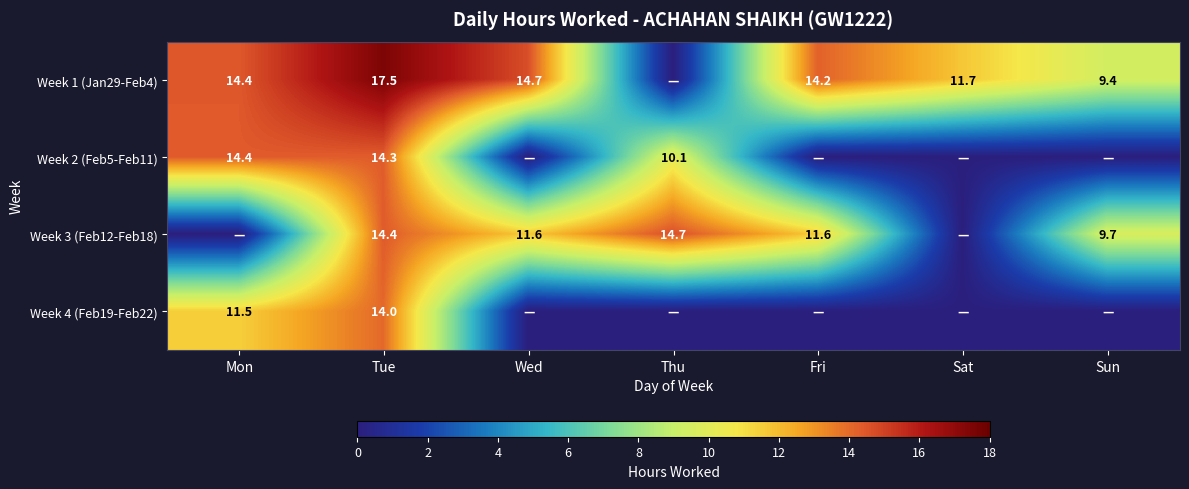

At which category is the sum across all series the highest?

Tue